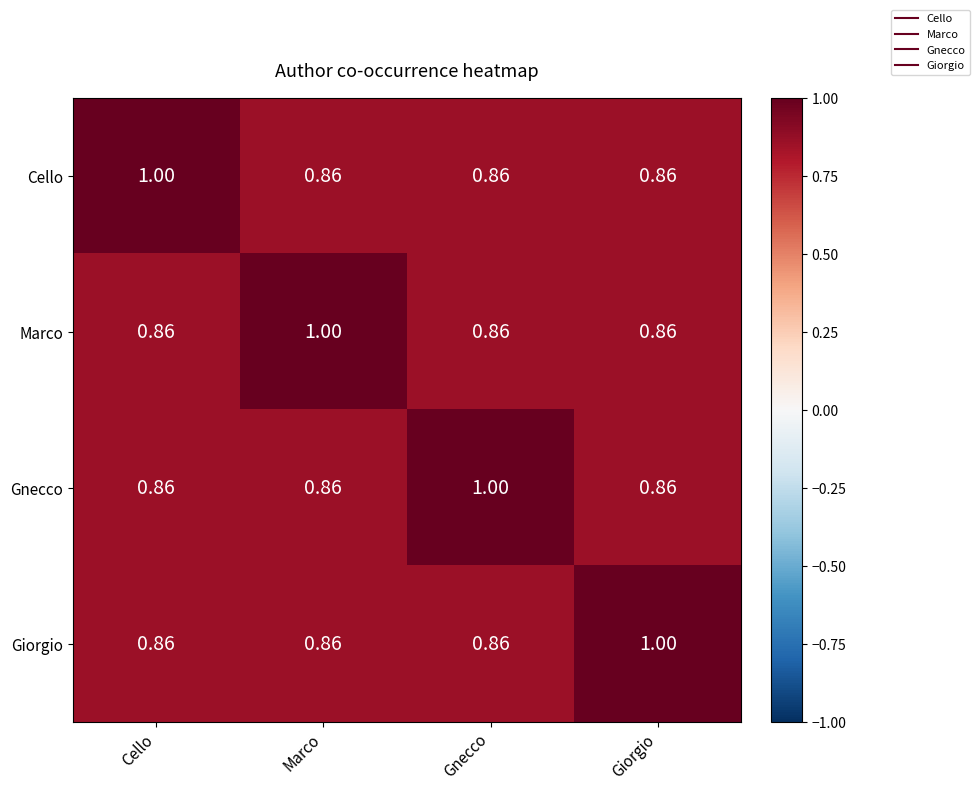

Which category has the highest value in the Cello series?

Cello